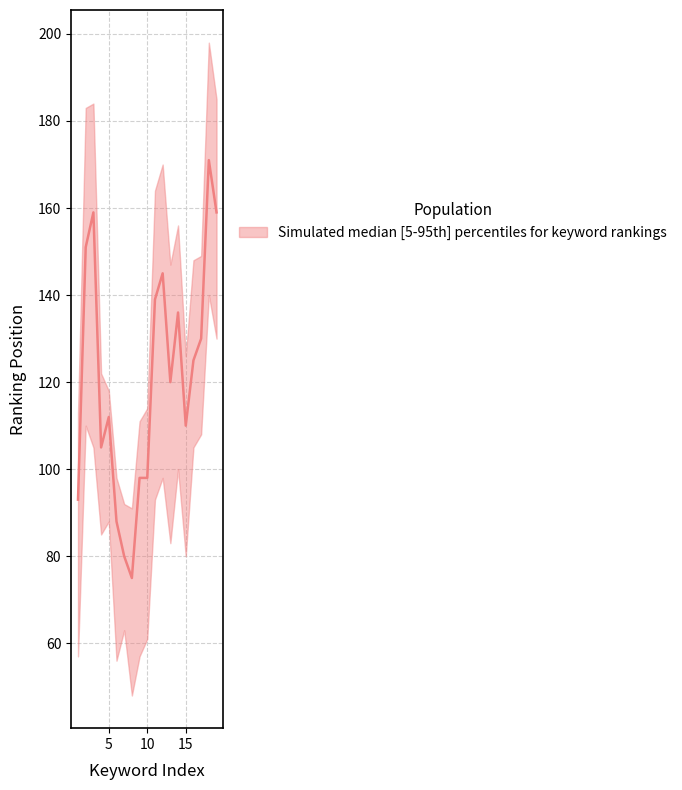

List the series in order of their peak value, lowest first.

lower, median, upper